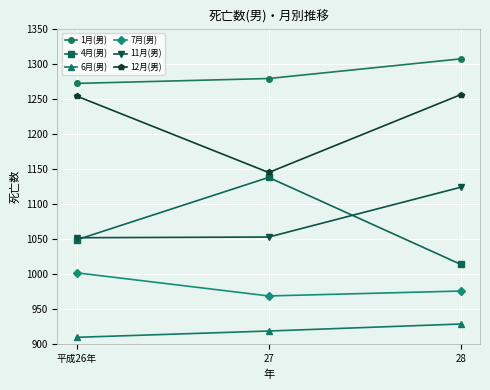

What is the smallest value displayed?

910